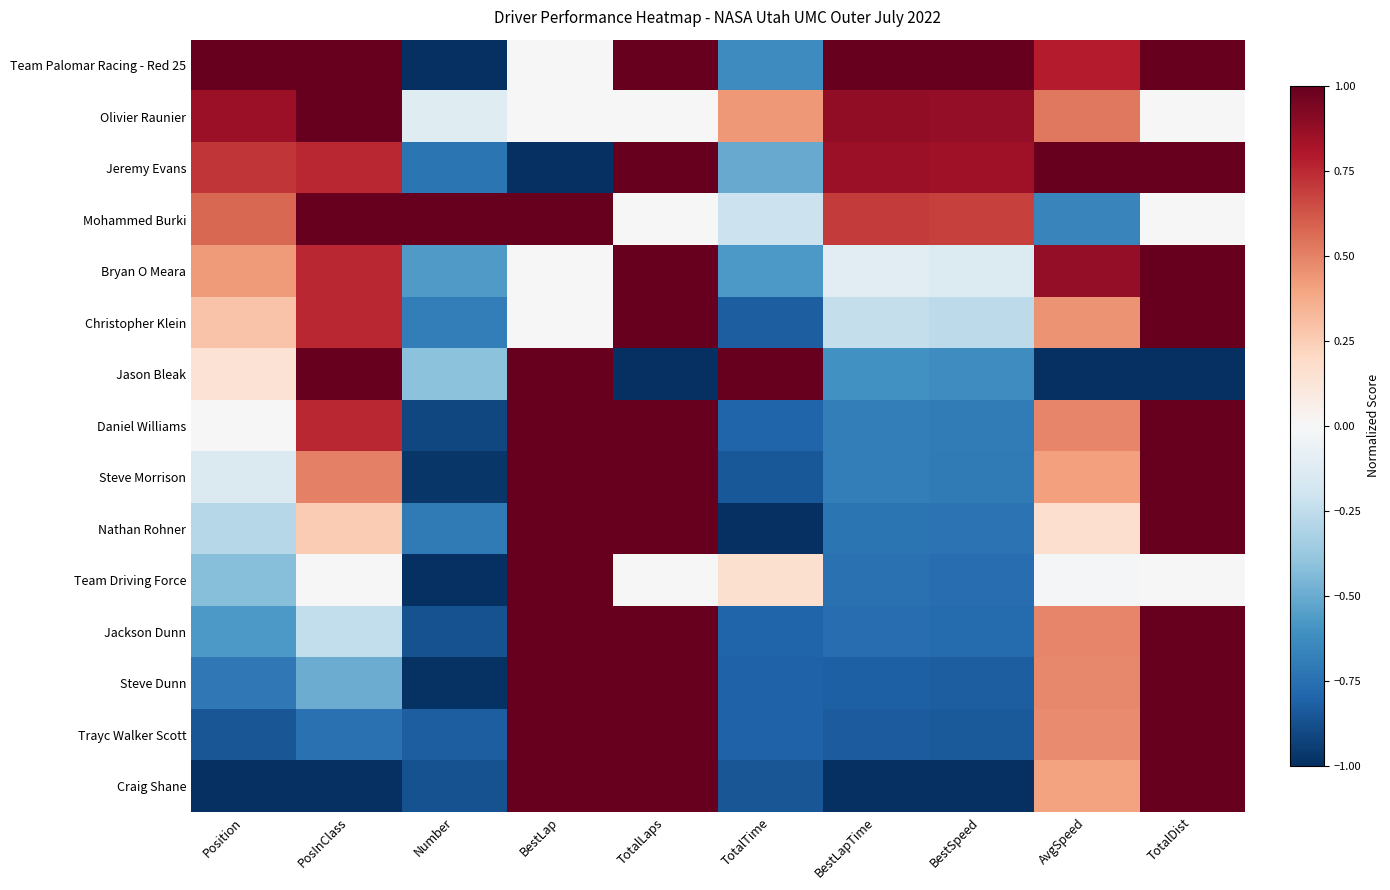

Rank the series at BestLap from lowest to highest value.

Jeremy Evans, Team Palomar Racing - Red 25, Olivier Raunier, Bryan O Meara, Christopher Klein, Mohammed Burki, Jason Bleak, Daniel Williams, Steve Morrison, Nathan Rohner, Team Driving Force, Jackson Dunn, Steve Dunn, Trayc Walker Scott, Craig Shane